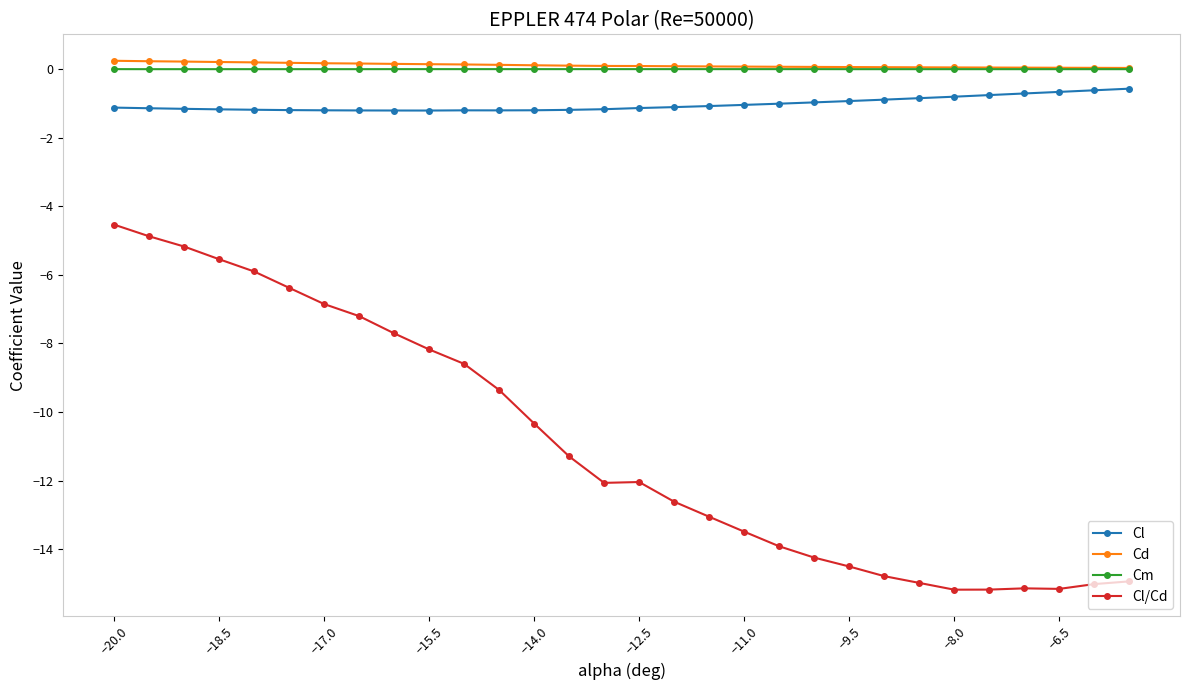

True or false: Cl and Cl/Cd cross at least once.

False